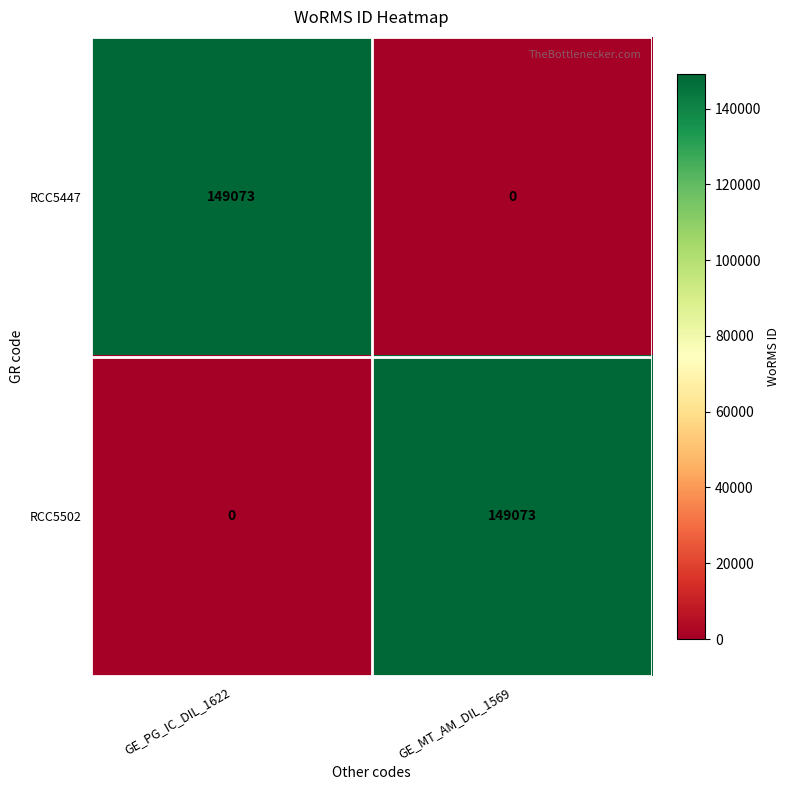

What is the sum of all RCC5447 values?

149073